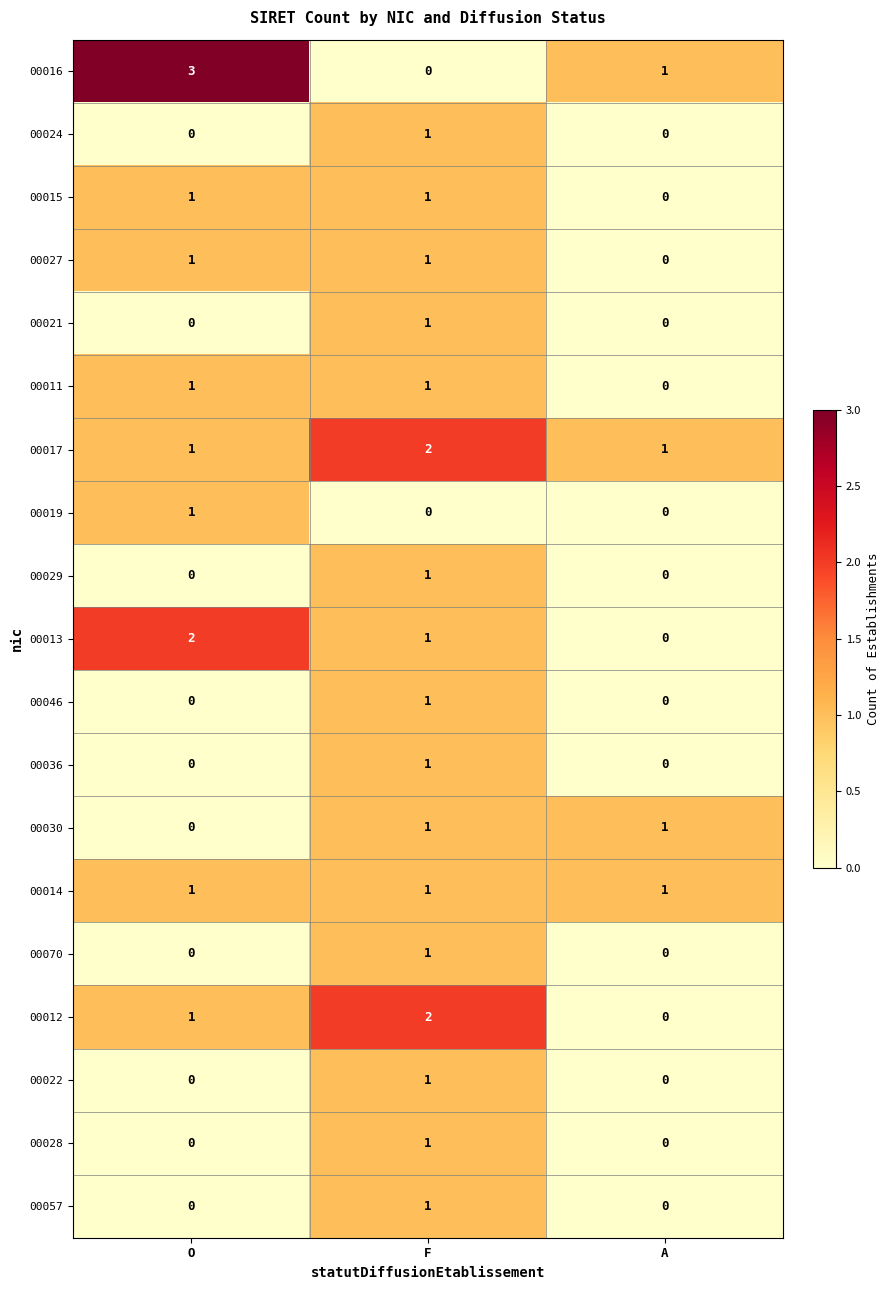

What is the sum of the 00017 values at A and F?

3